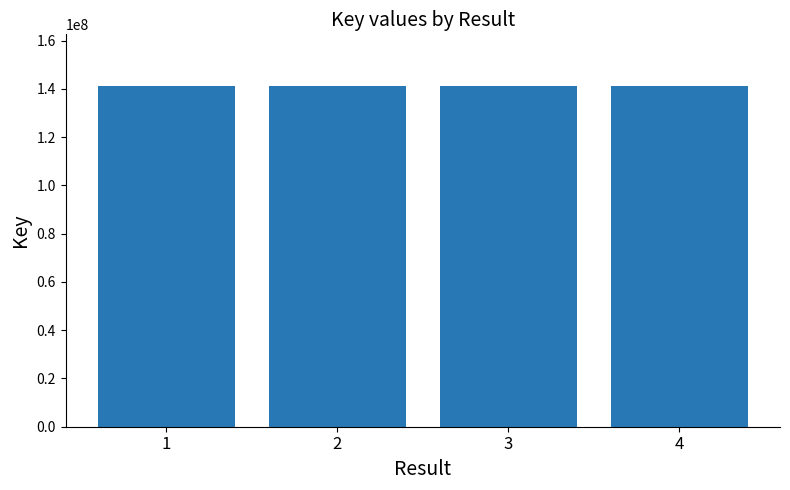

Are the bars horizontal?

No